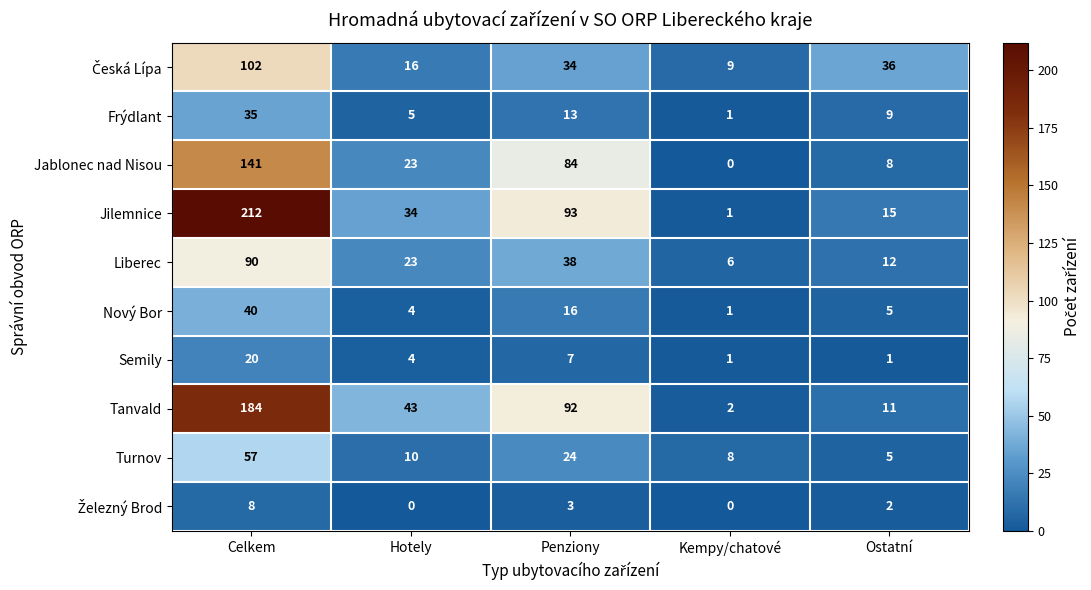

At which label does Jilemnice first exceed 34?

Celkem